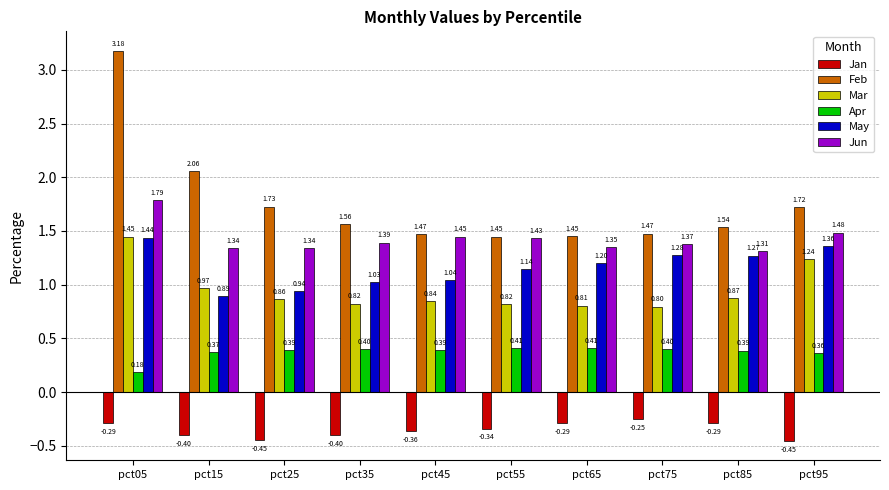

What is the total value across all series at pct65?

4.9